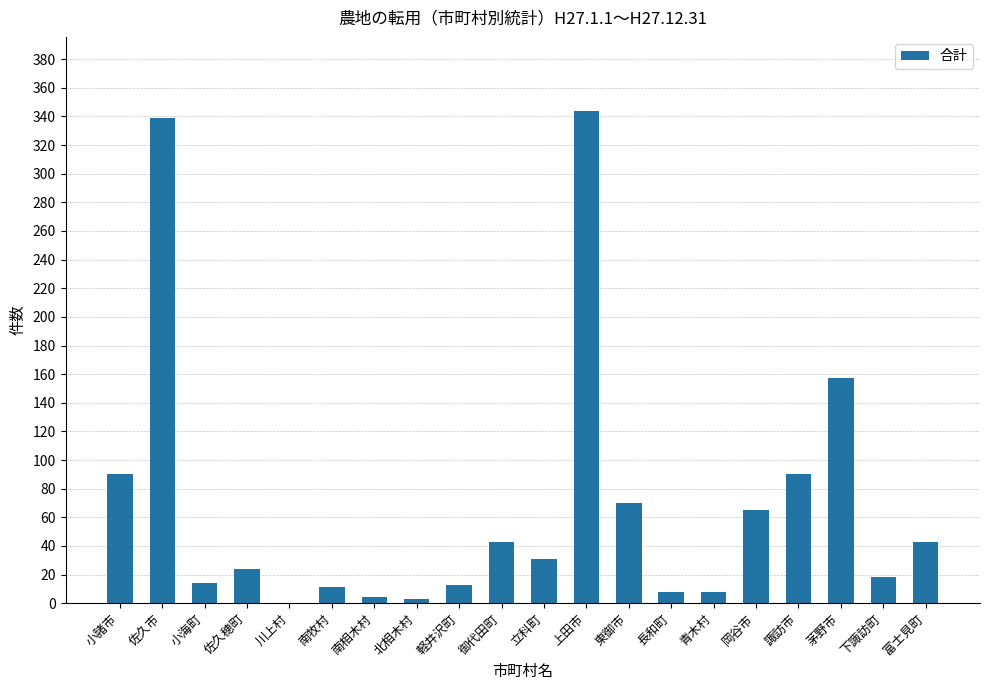

What is the greatest value displayed?

344